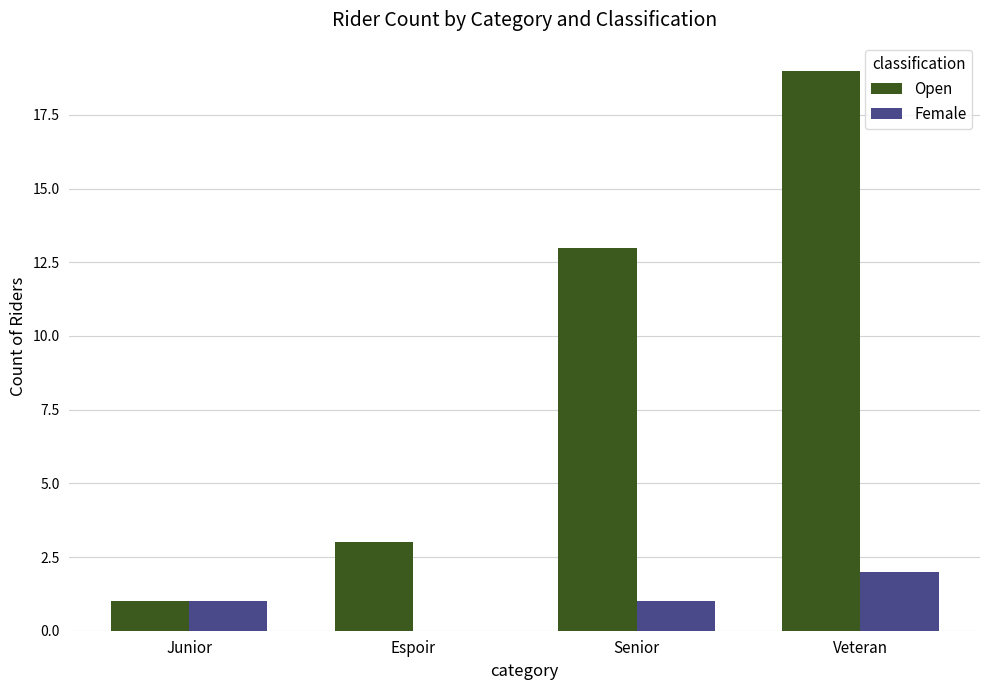

Reading right to left, what are all the values shown in this chart?

Open: Veteran=19	Senior=13	Espoir=3	Junior=1
Female: Veteran=2	Senior=1	Espoir=0	Junior=1